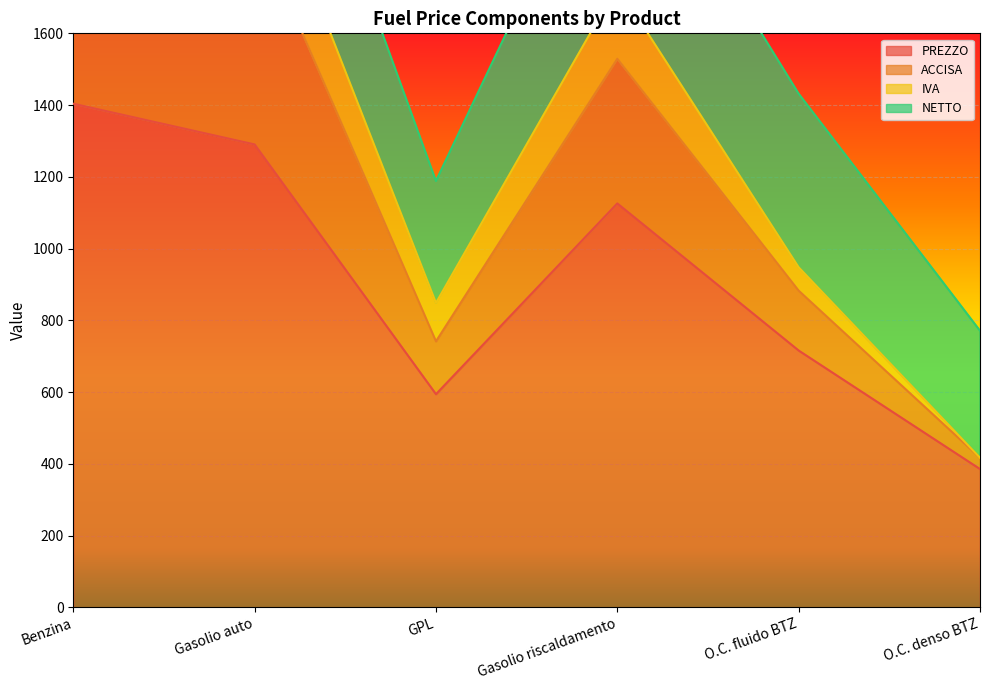

Is the value of PREZZO at GPL greater than the value of ACCISA at Gasolio riscaldamento?

No